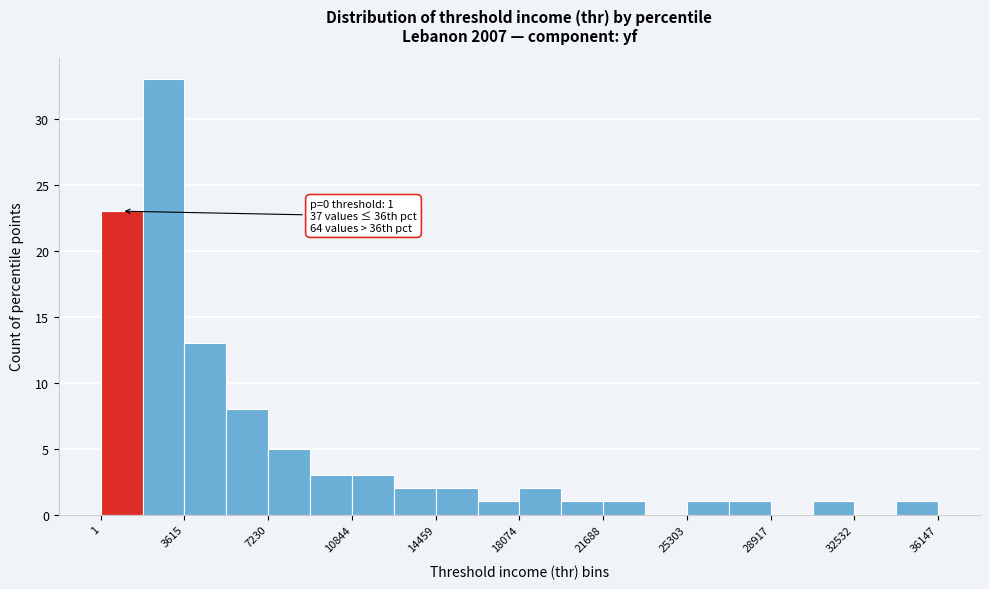

Read against the x-axis, roughly where is the centre of the tallest bar?

2500